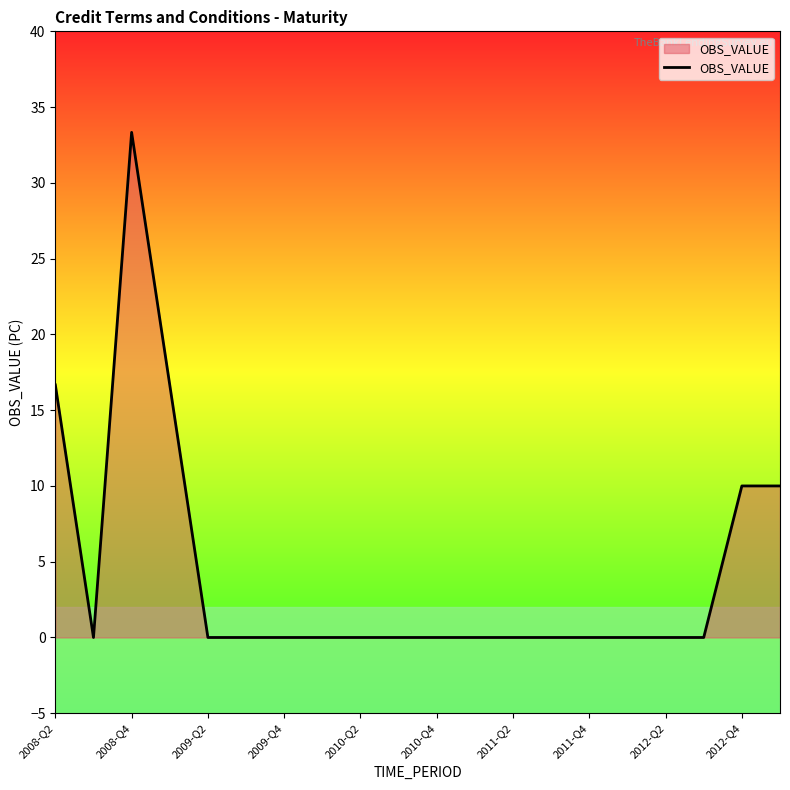

What is the maximum value shown in the chart?

33.3